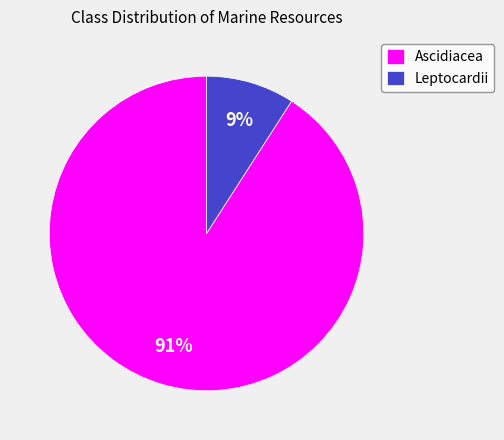

How many segments does this pie chart have?

2